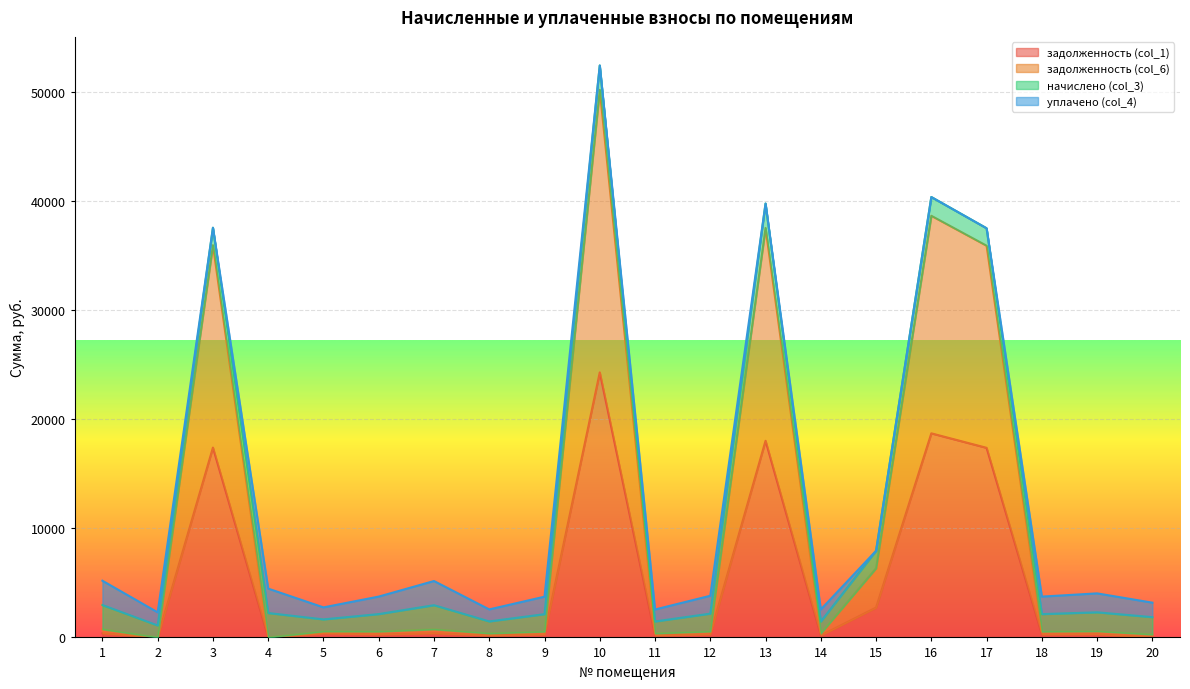

What is the total value across all series at 3?

37530.2